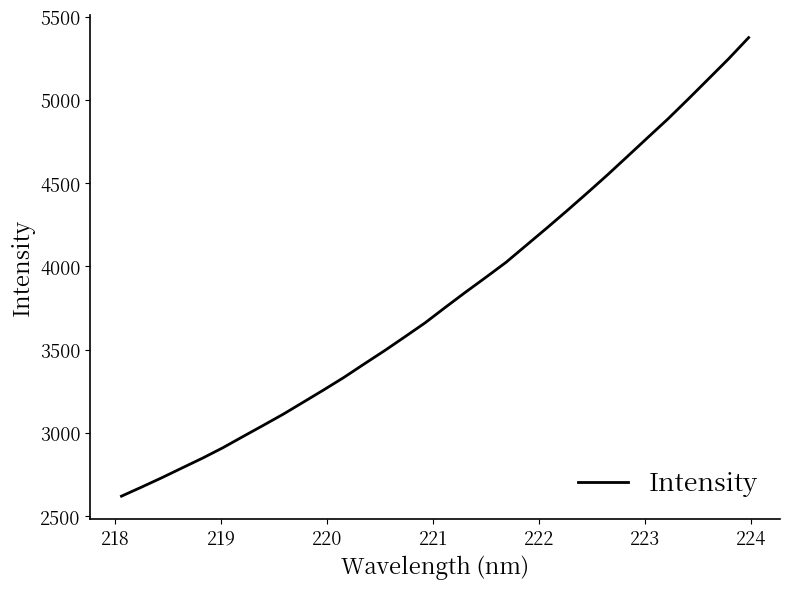

How many categories are shown in the chart?

32